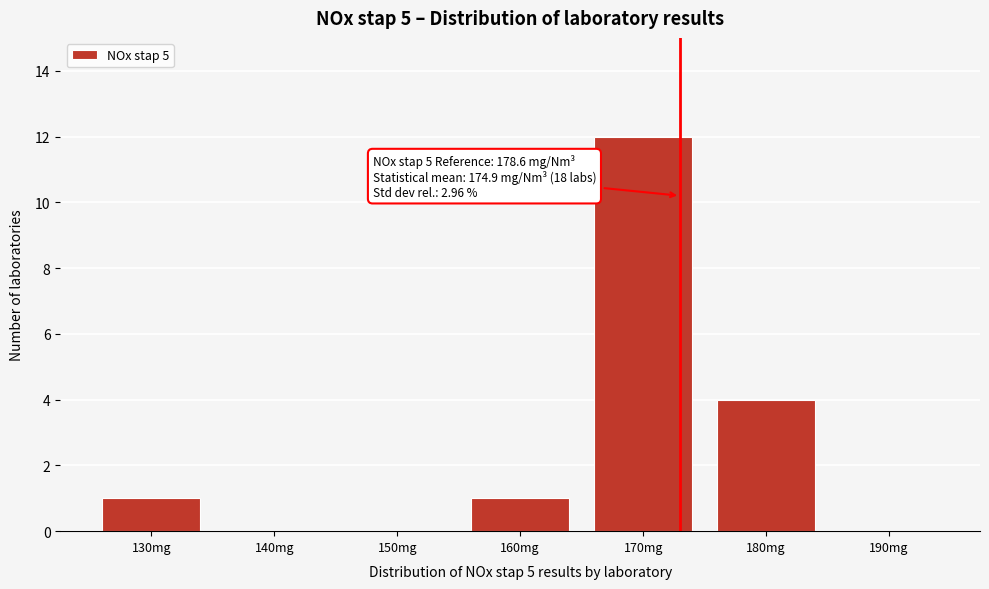

Reading right to left, list all the values displayed in this chart.

190mg=0	180mg=4	170mg=12	160mg=1	150mg=0	140mg=0	130mg=1